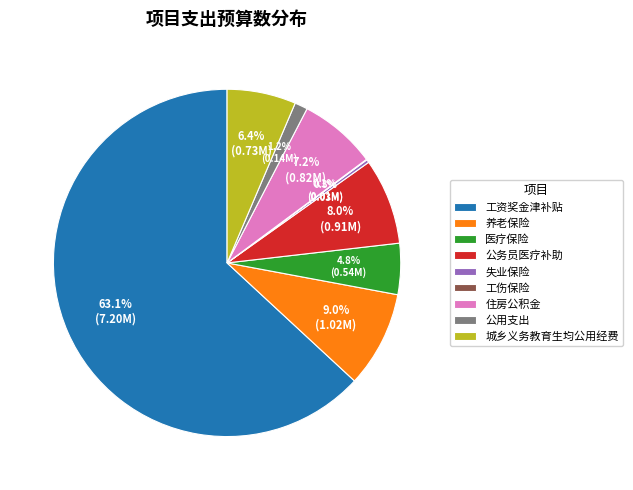

Does 工资奖金津补贴 account for over 50% of the chart?

Yes